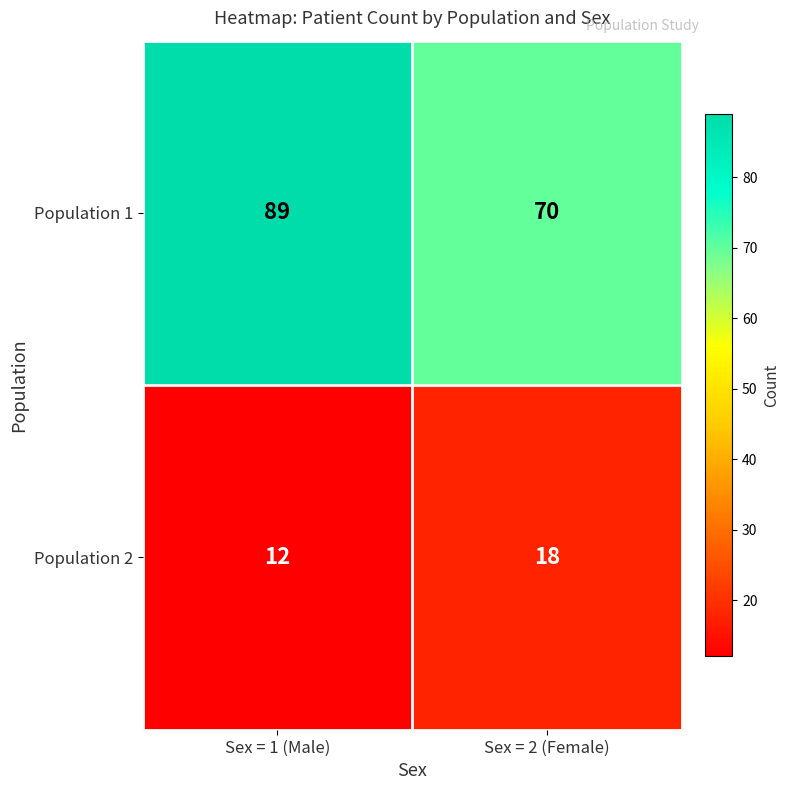

Where is Population 2 nearest to the value 15?

Sex = 1 (Male)